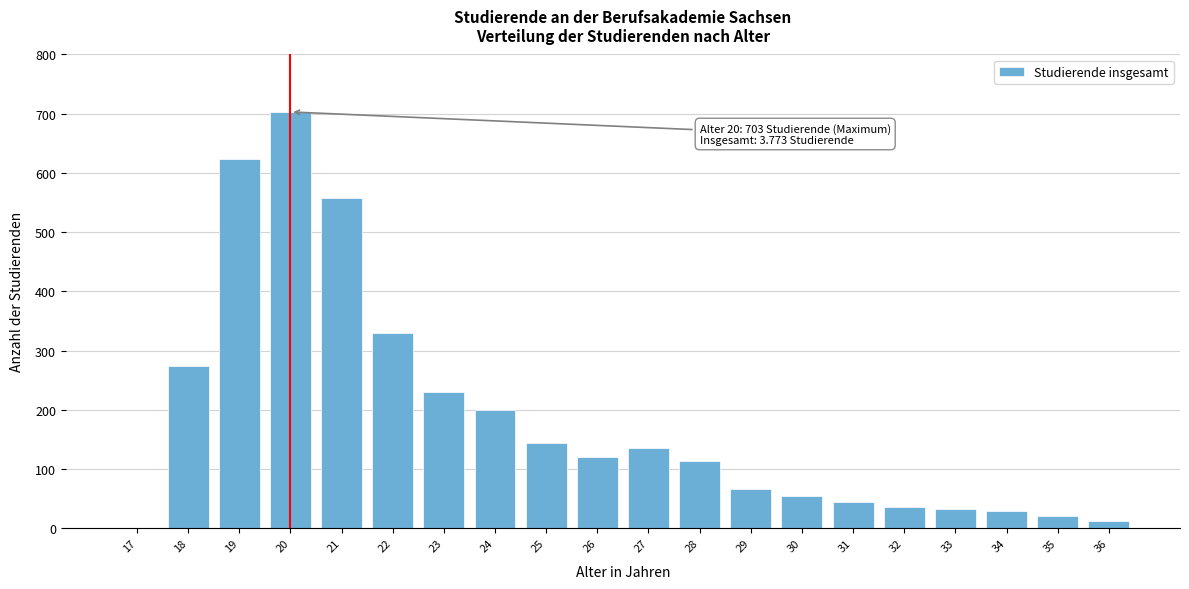

What is the change in value from 21 to 24?

-358